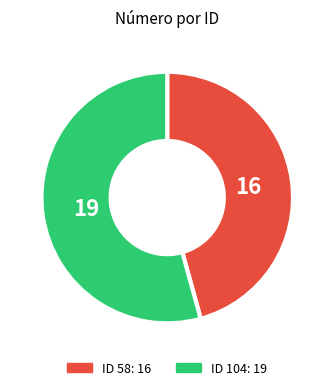

Is there a majority slice in this chart?

Yes